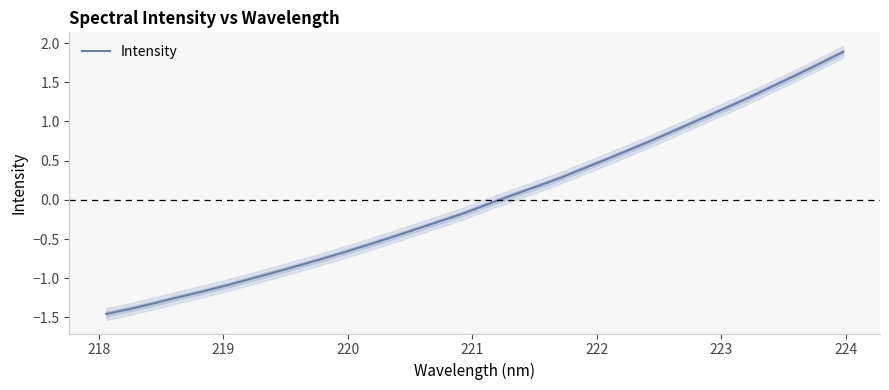

What is the highest value of the Intensity series?

1.9